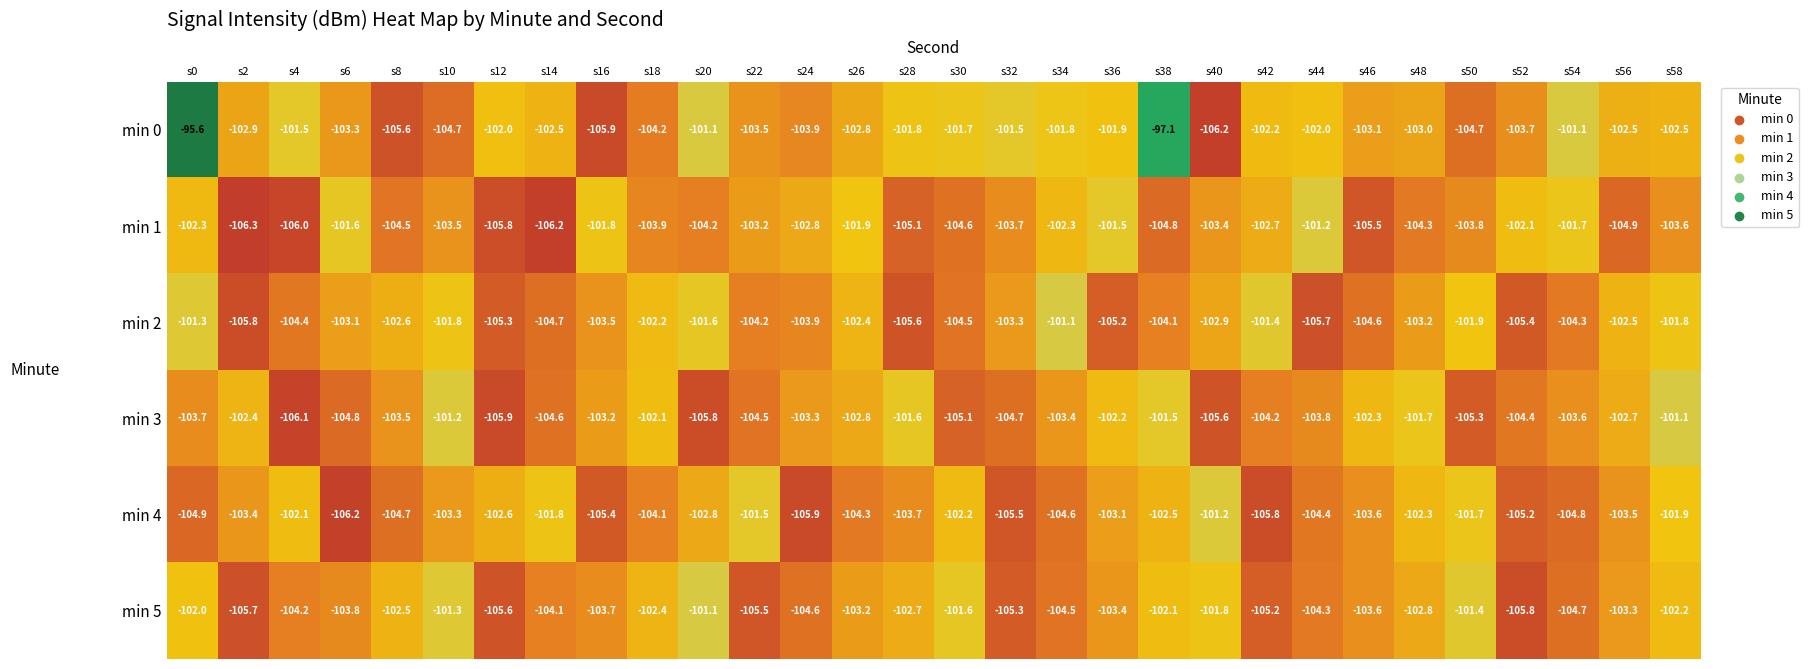

At which category is the sum across all series the highest?

s0